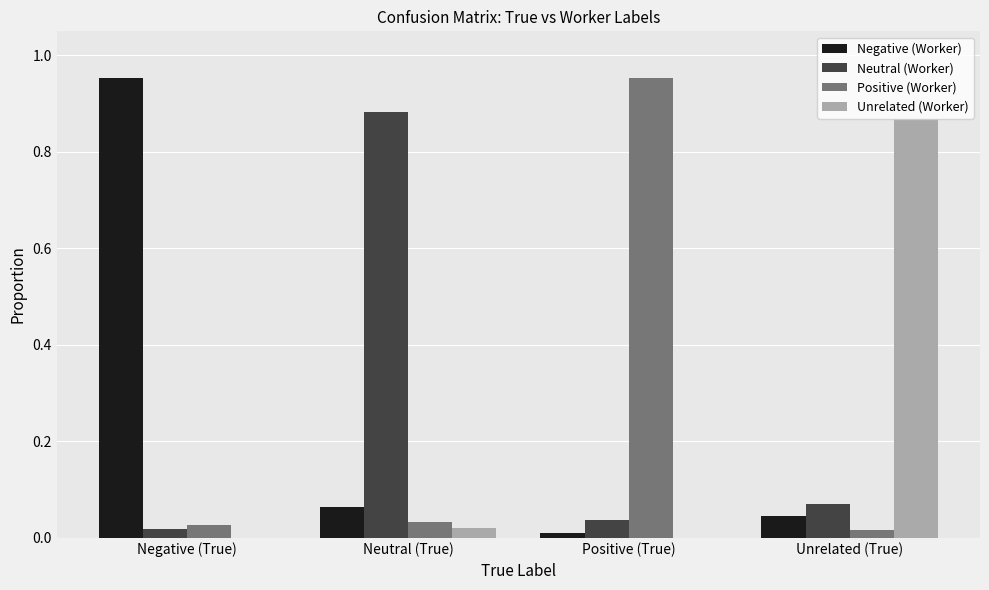

Which category has the highest value in the Neutral (Worker) series?

Neutral (True)